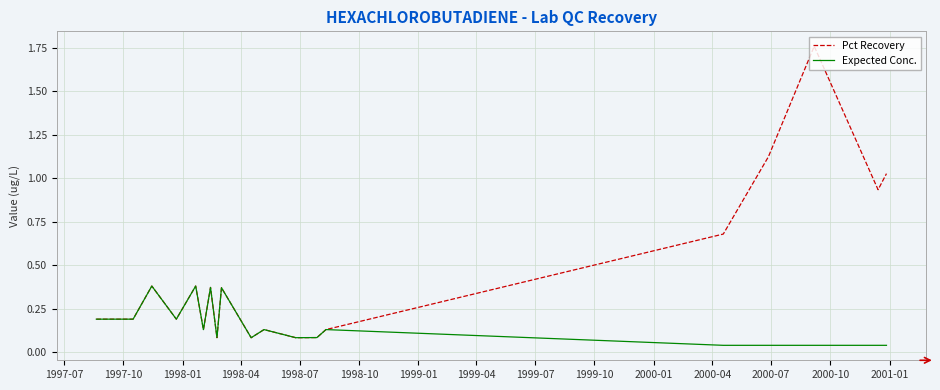

Rank the series by their average value, from highest to lowest.

Pct Recovery, Expected Conc.